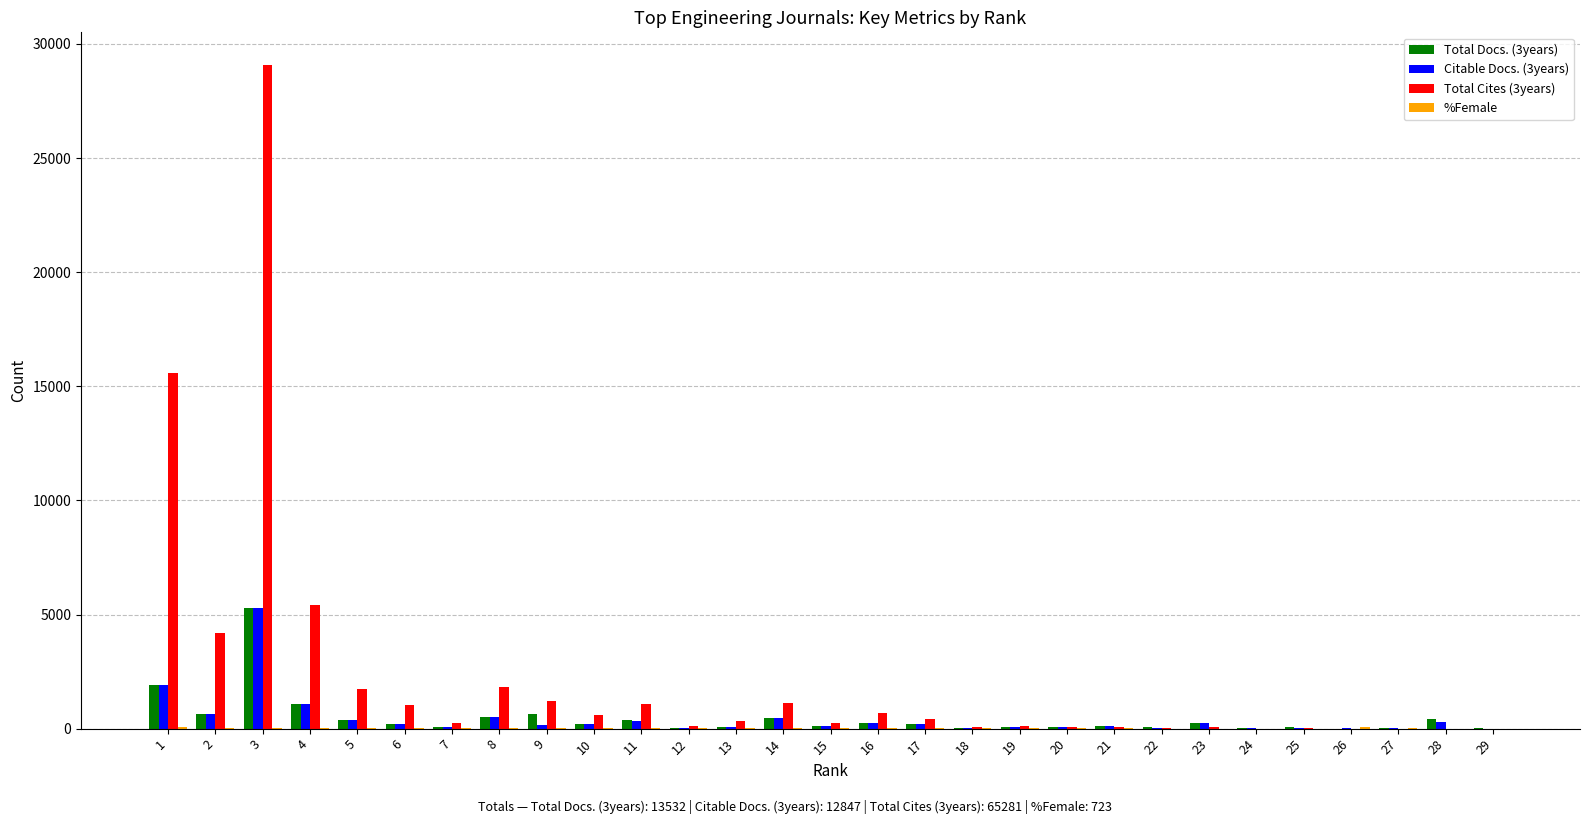

The value of Total Cites (3years) at 14 is 1135. True or false?

True